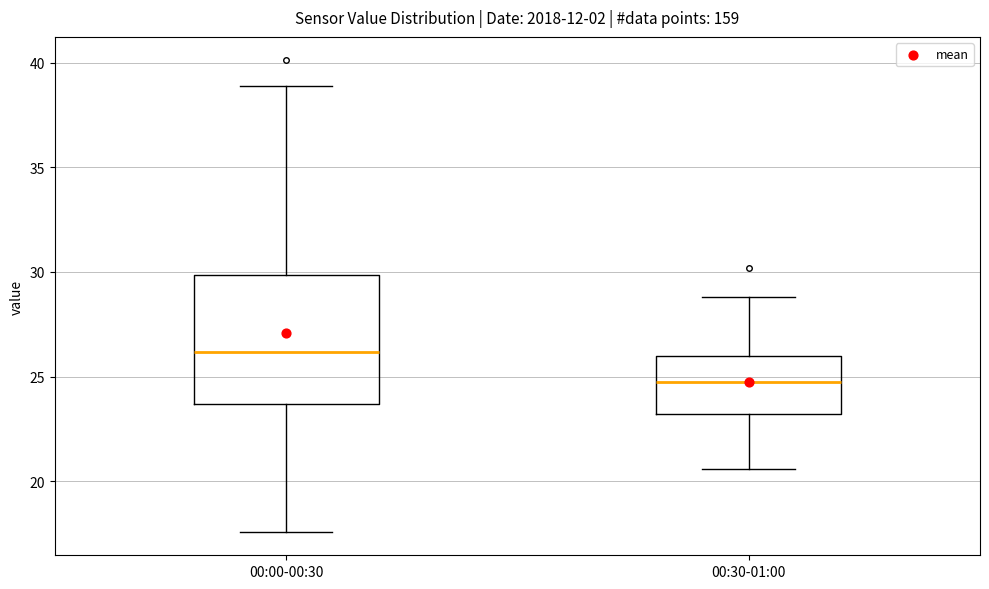

Where is the lower edge of the box for 00:30-01:00 on the y-axis? The values are not printed on the chart, so give them approximately, as read against the axis.

23.0